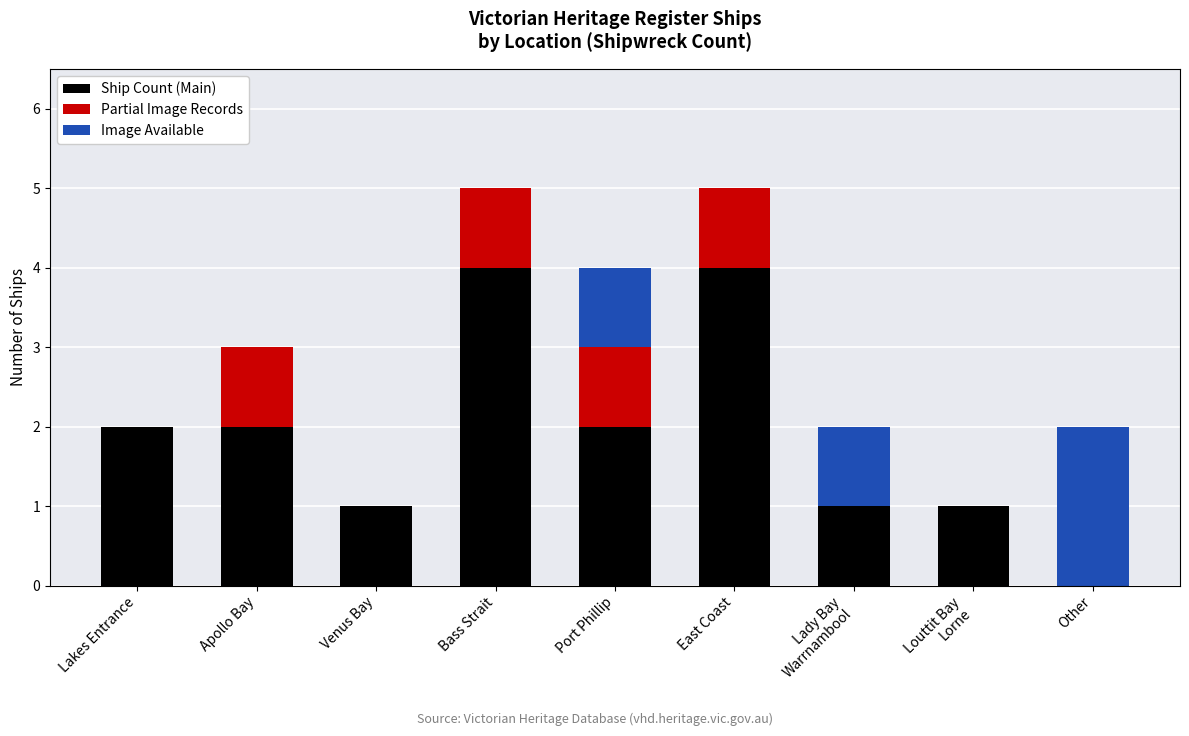

The value of Ship Count (Main) at Other is 2. True or false?

False